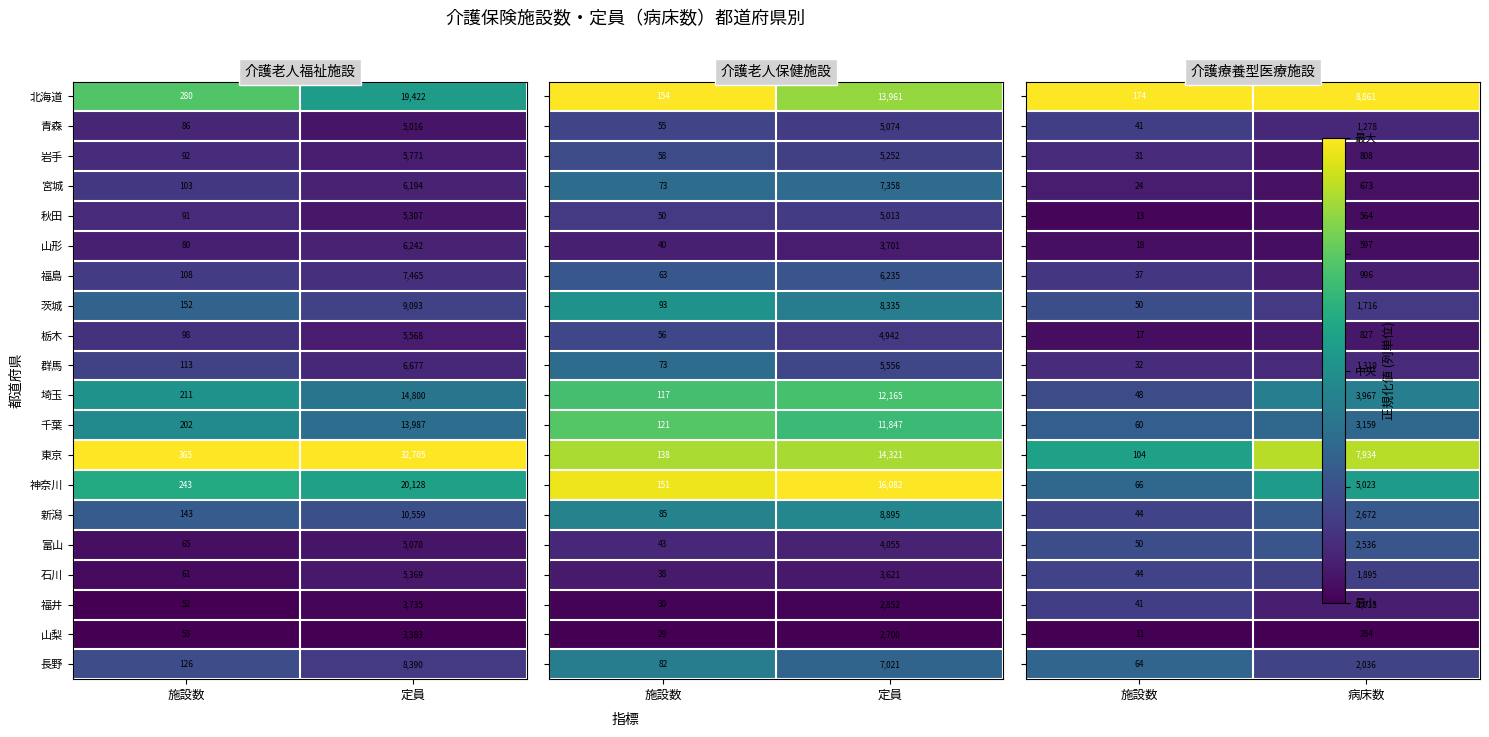

Is the value of 東京 at 施設数 greater than the value of 宮城 at 施設数?

Yes